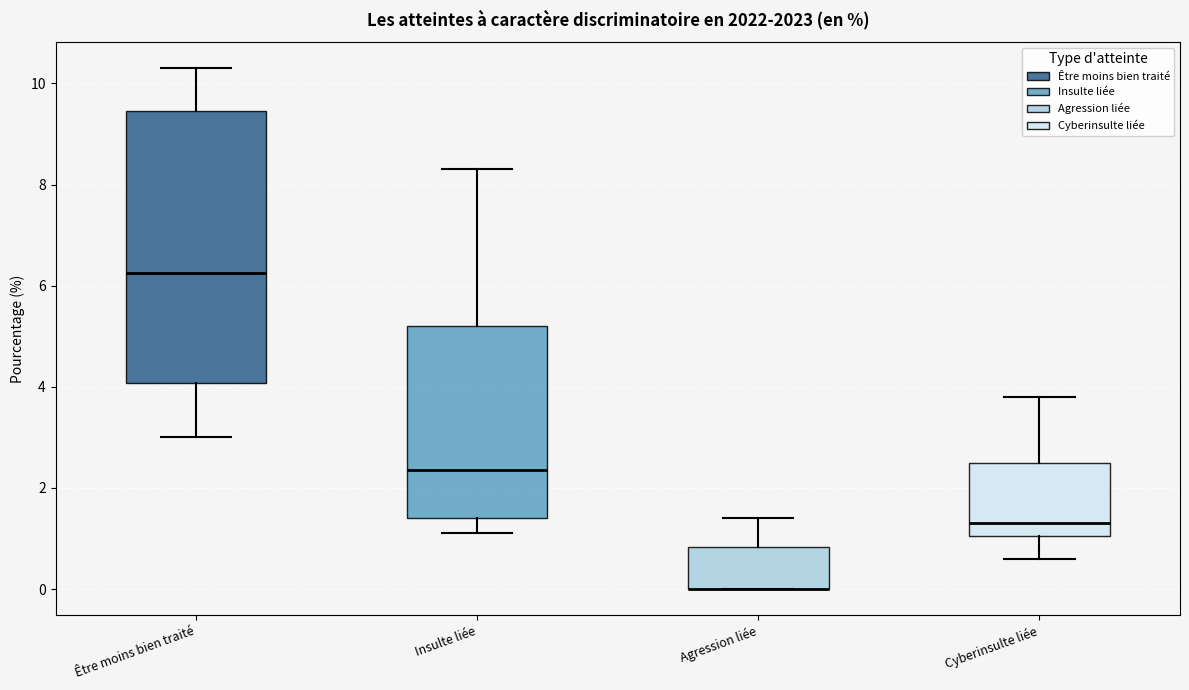

Where is the upper edge of the box for Cyberinsulte liée on the y-axis? The values are not printed on the chart, so give them approximately, as read against the axis.

2.6